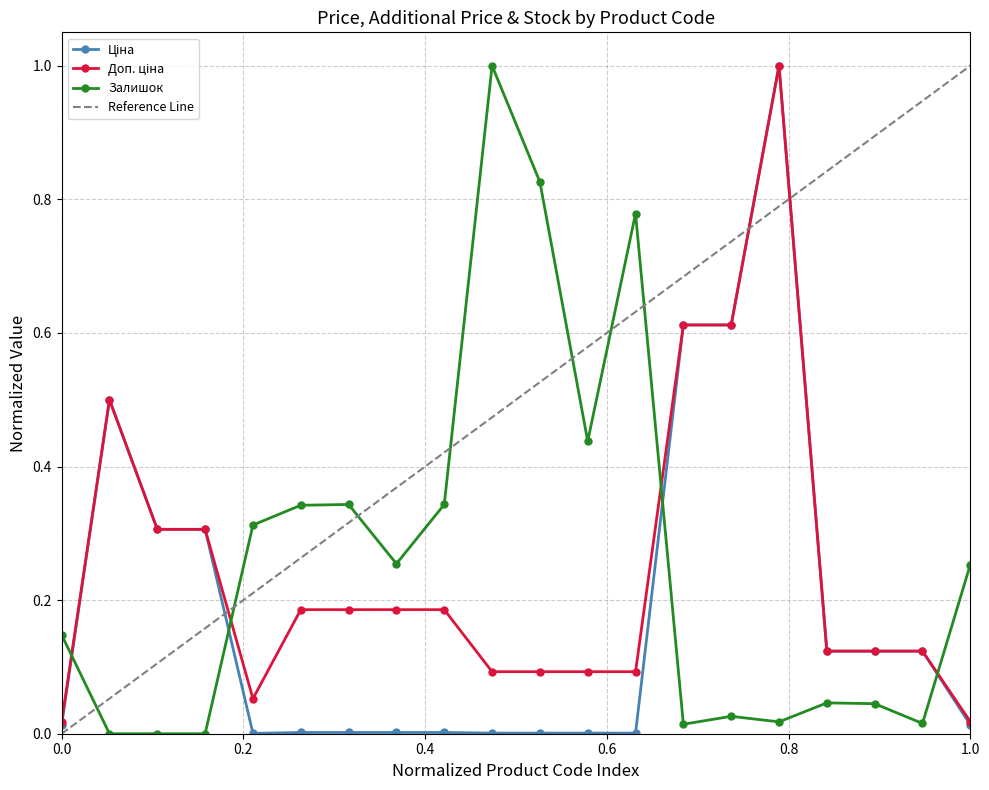

What is the highest value of the Залишок series?

1.0